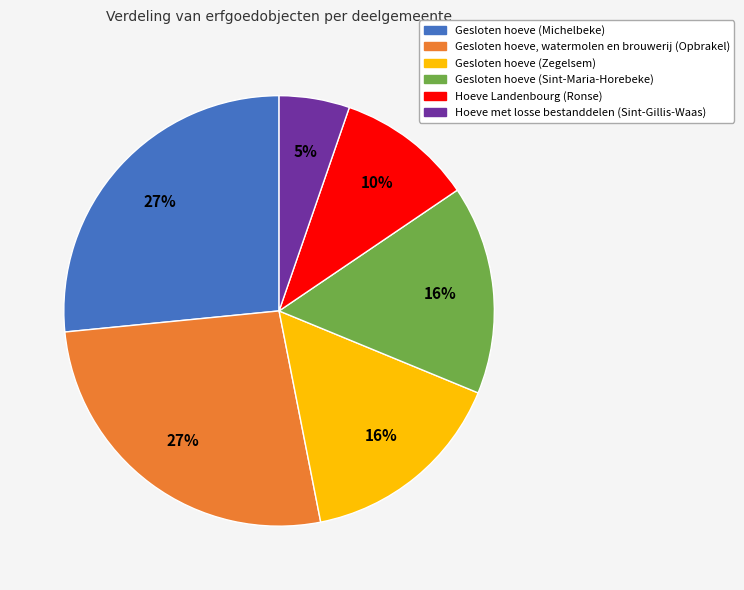

To the nearest percent, what percentage of the pie is Gesloten hoeve (Michelbeke)?

27%